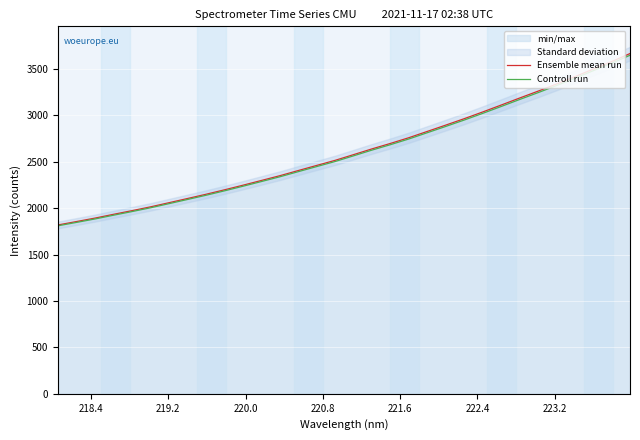

How many data points in Ensemble mean run are above 2576?

16